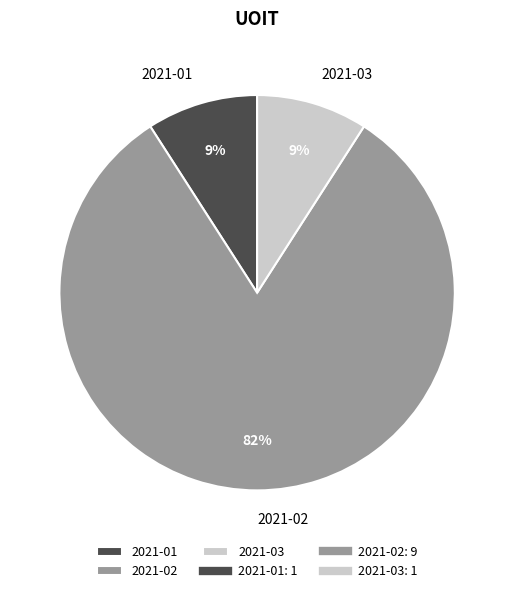

To the nearest percent, what is the combined percentage of 2021-01 and 2021-02?

91%